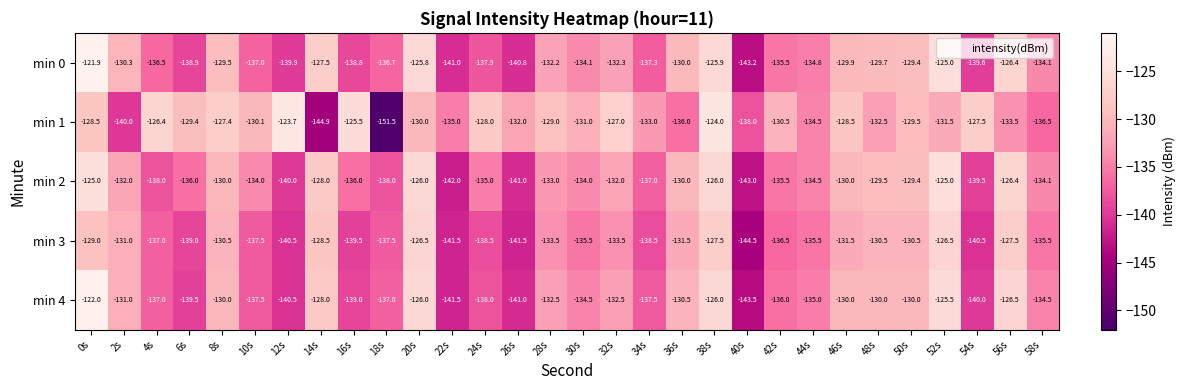

What is the total value across all series at 30s?

-669.1